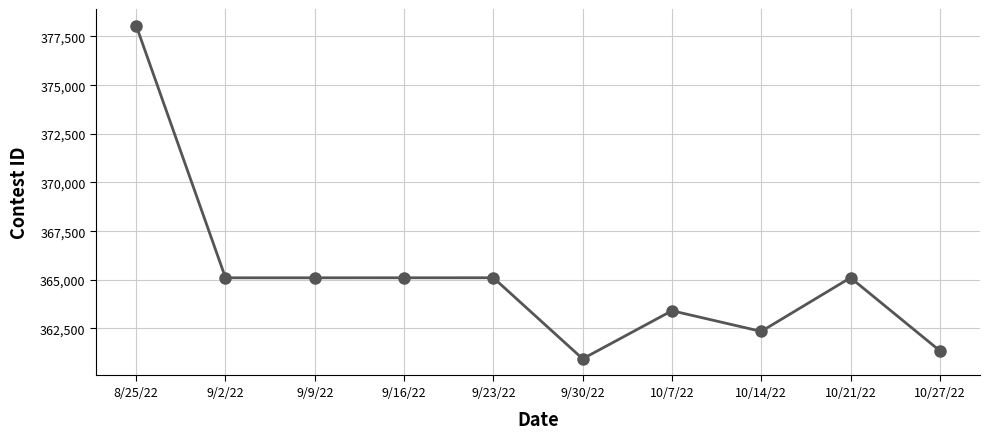

Which label corresponds to the smallest value in the chart?

9/30/22